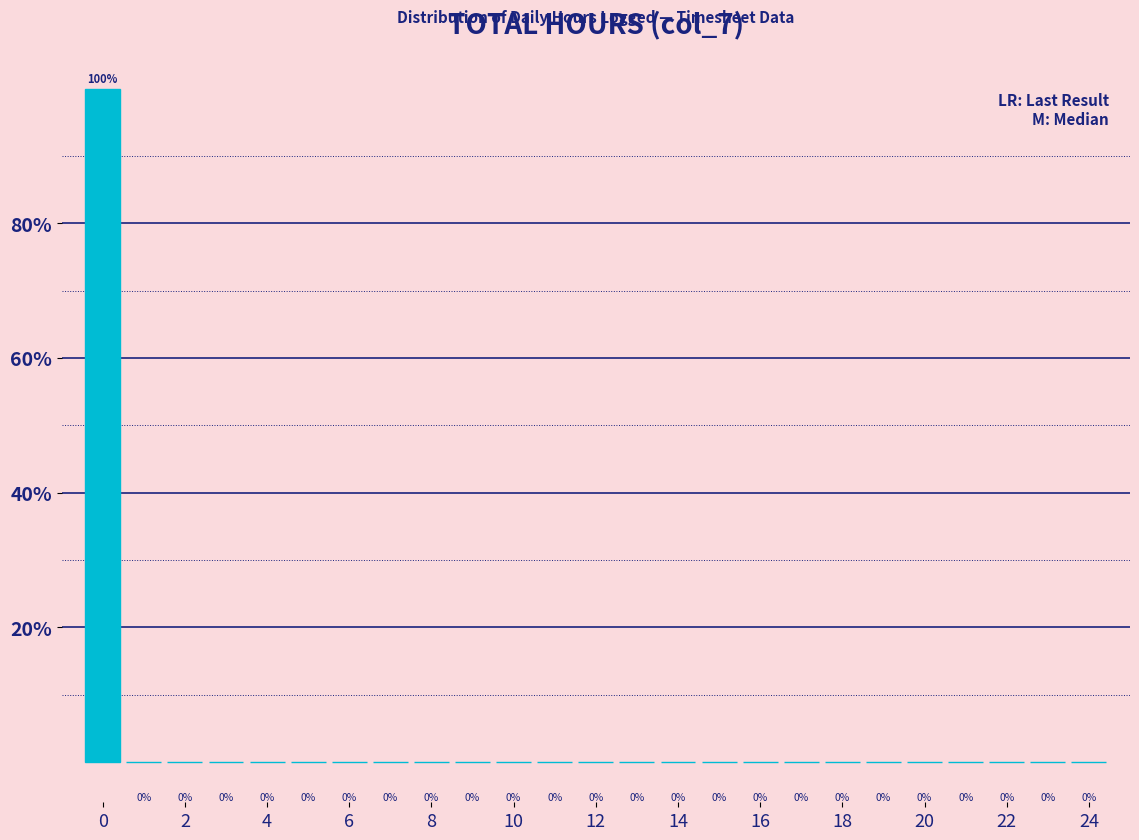

Reading left to right, transcribe this chart: for each bar, give the range it covers on the x-axis and its height. The bar edges are not printed on the chart, so give them approximately, as read against the axis.

-0.5 to 0.5: 100
0.5 to 1.5: 0
1.5 to 2.5: 0
2.5 to 3.5: 0
3.5 to 4.5: 0
4.5 to 5.5: 0
5.5 to 6.5: 0
6.5 to 7.5: 0
7.5 to 8.5: 0
8.5 to 9.5: 0
9.5 to 10.5: 0
10.5 to 11.5: 0
11.5 to 12.5: 0
12.5 to 13.5: 0
13.5 to 14.5: 0
14.5 to 15.5: 0
15.5 to 16.5: 0
16.5 to 17.5: 0
17.5 to 18.5: 0
18.5 to 19.5: 0
19.5 to 20.5: 0
20.5 to 21.5: 0
21.5 to 22.5: 0
22.5 to 23.5: 0
23.5 to 24.5: 0